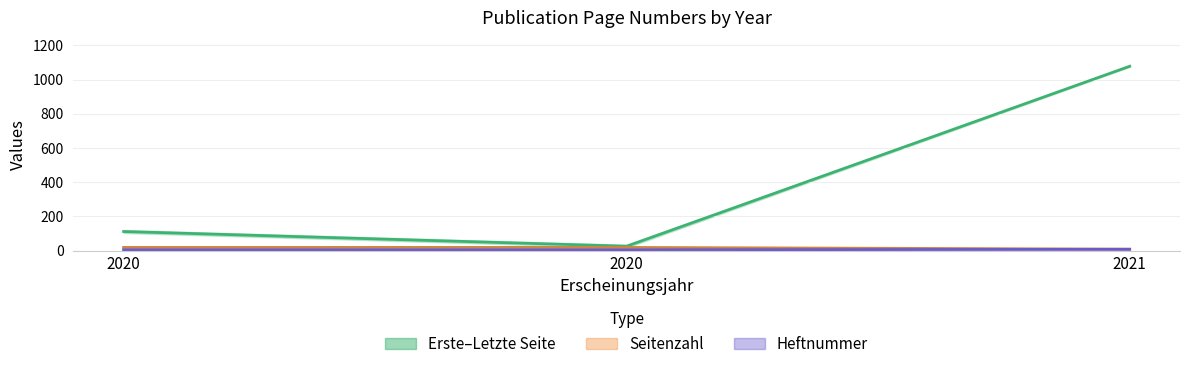

The value of Quelle:Erste Seite at 2020 is 26. True or false?

True